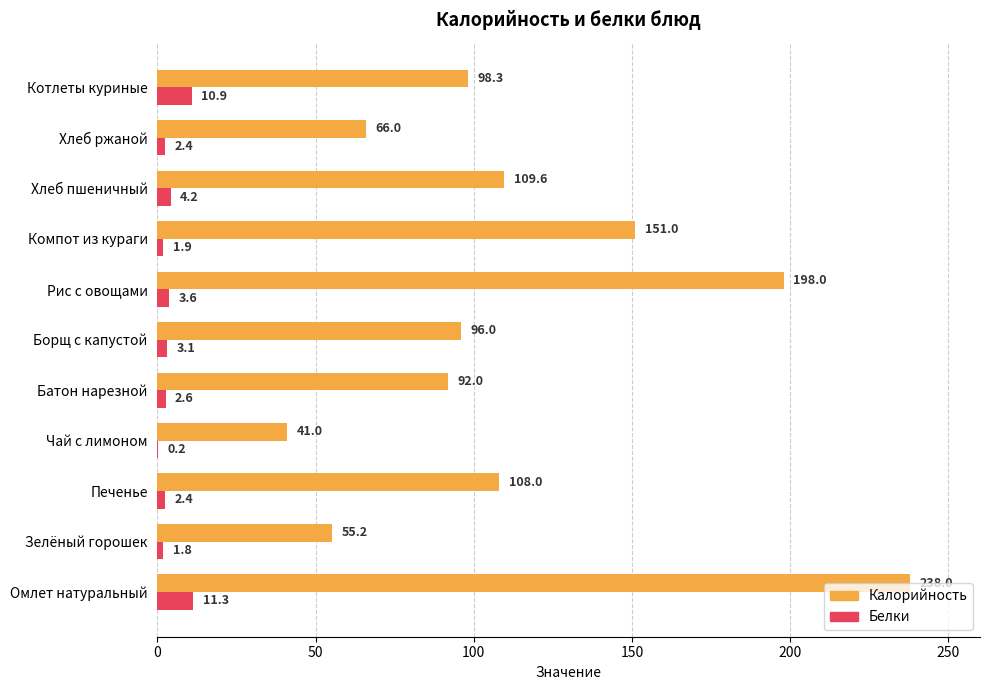

How many values in the Калорийность series exceed 98?

6